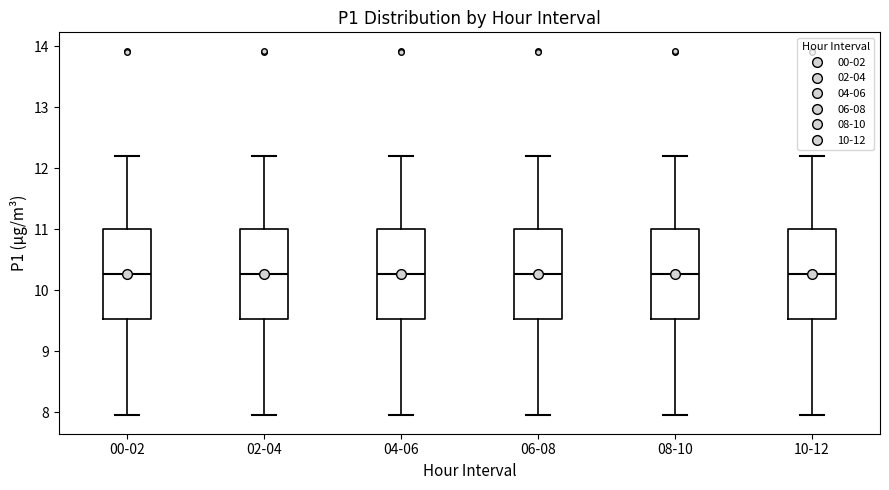

Reading left to right, transcribe this box plot: for each box, give where its median line is, the range the box spans, and where its two whiskers end, as read against the y-axis. The values are not printed on the chart, so give them approximately, as read against the axis.

00-02: median 10.3, box 9.5 to 11.0, whiskers 8.0 to 12.2
02-04: median 10.3, box 9.5 to 11.0, whiskers 8.0 to 12.2
04-06: median 10.3, box 9.5 to 11.0, whiskers 8.0 to 12.2
06-08: median 10.3, box 9.5 to 11.0, whiskers 8.0 to 12.2
08-10: median 10.3, box 9.5 to 11.0, whiskers 8.0 to 12.2
10-12: median 10.3, box 9.5 to 11.0, whiskers 8.0 to 12.2